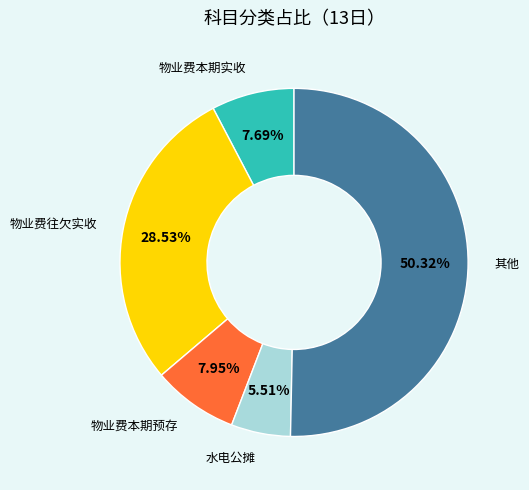

Rank the categories by value from lowest to highest.

水电公摊, 物业费本期实收, 物业费本期预存, 物业费往欠实收, 其他